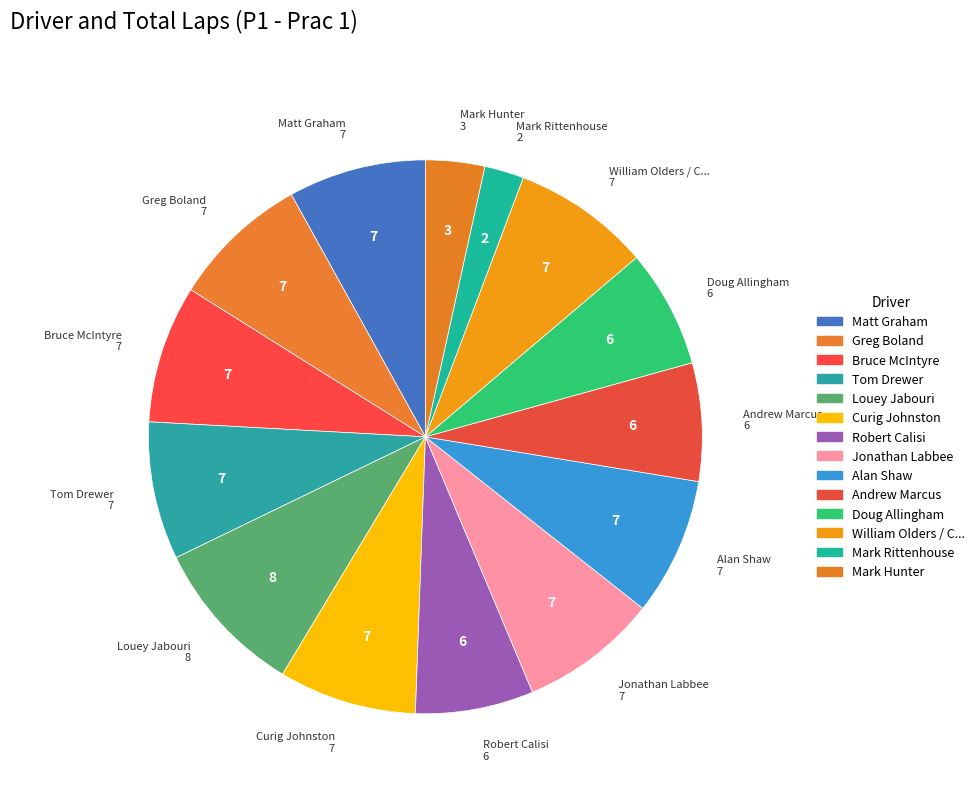

To the nearest percent, what is the average slice percentage?

7%